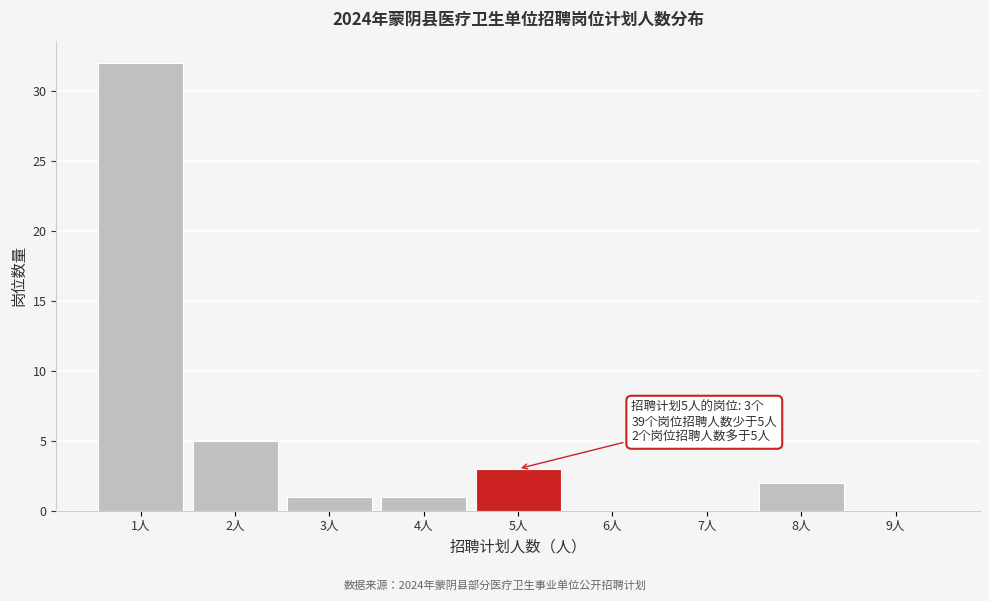

Over which range of the x-axis is the bar tallest?

0.5 to 1.5